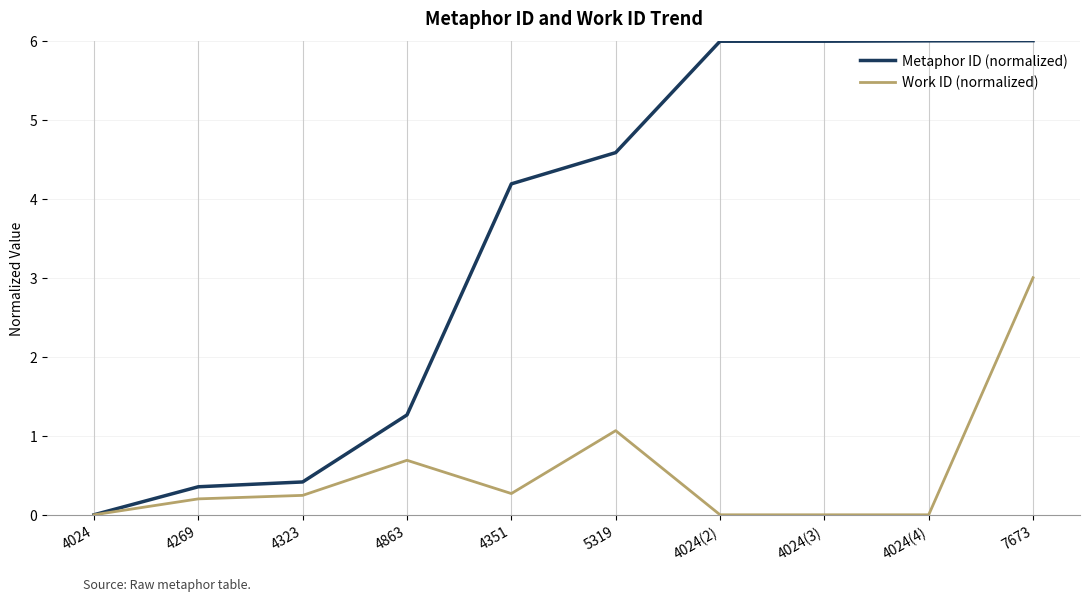

Is the value of Metaphor ID (normalized) at 4351 greater than the value of Work ID (normalized) at 4863?

Yes